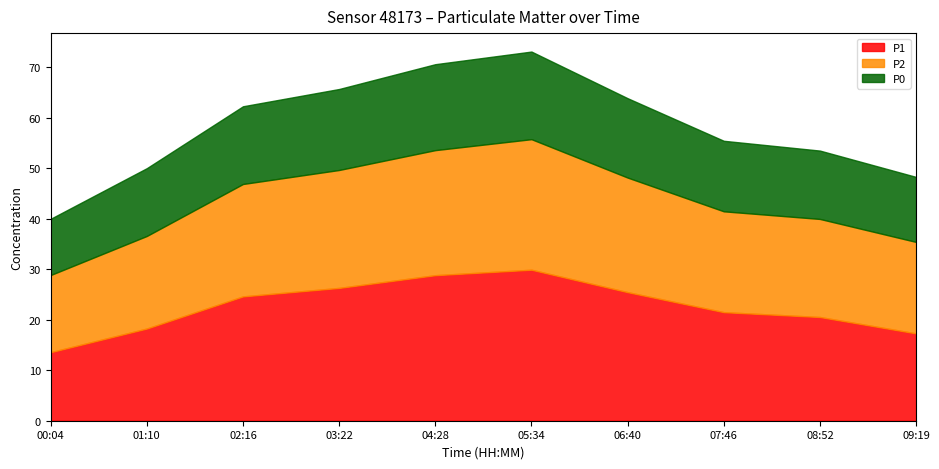

What is the sum of the P0 values at 02:16 and 03:22?

31.4